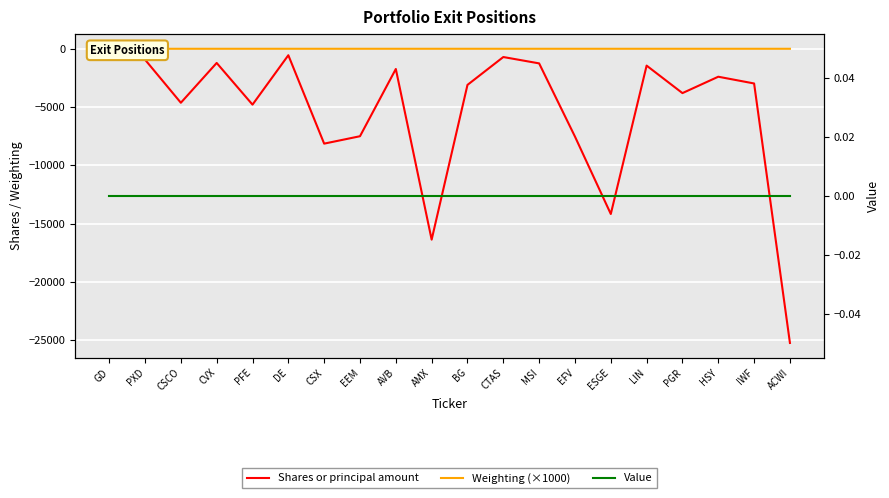

At which category does Shares or principal amount reach its first local peak?

CVX